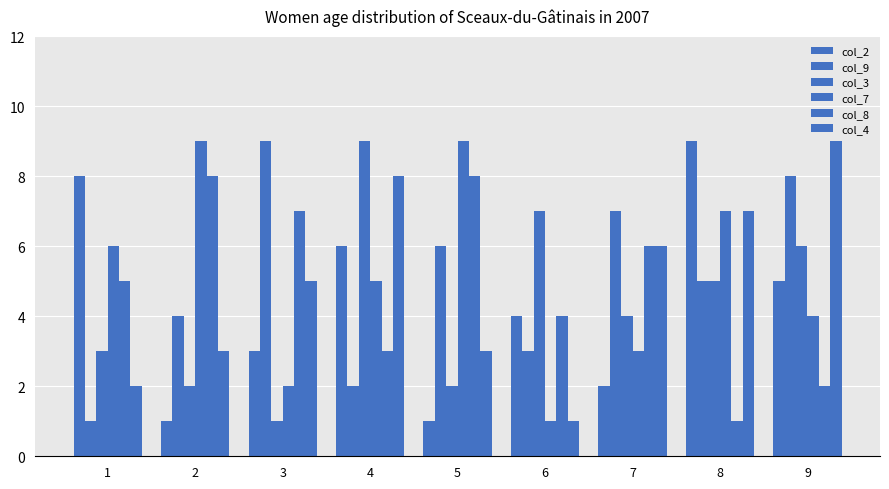

The value of col_4 at 5 is 2. True or false?

False